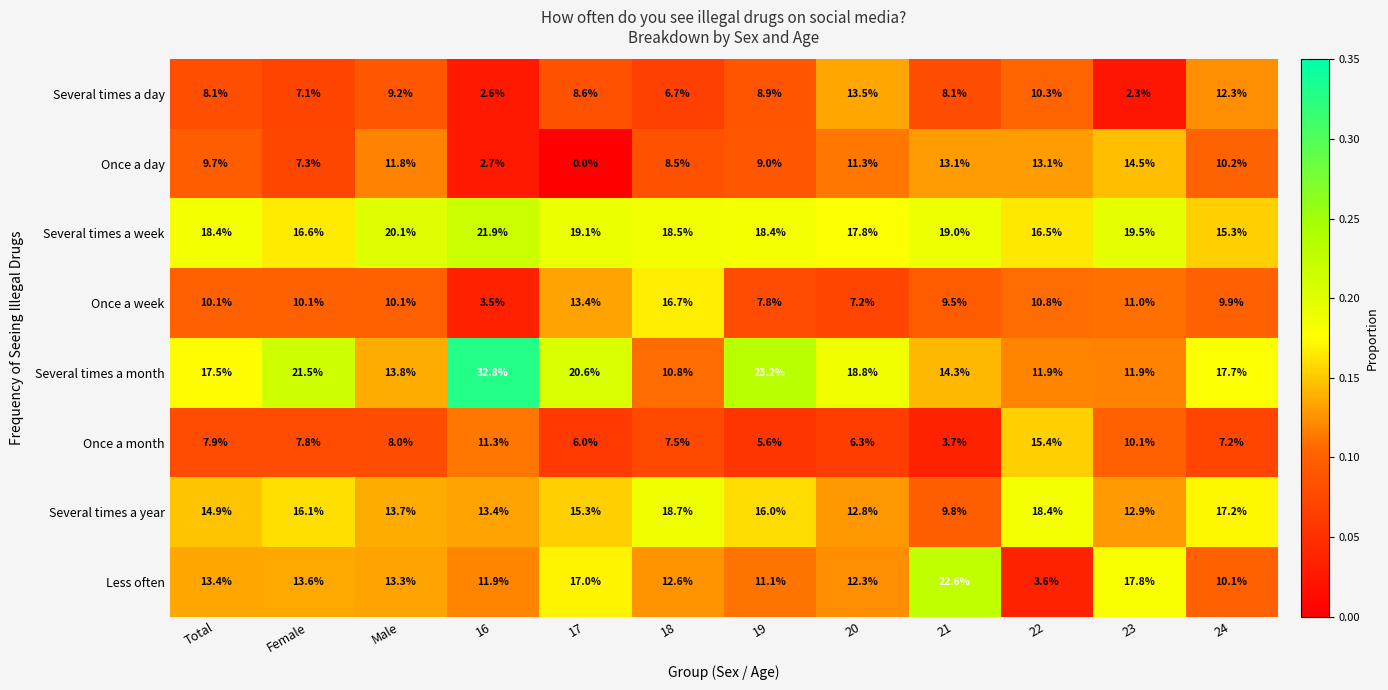

Is the value of Several times a month at 24 greater than the value of Several times a year at 23?

Yes